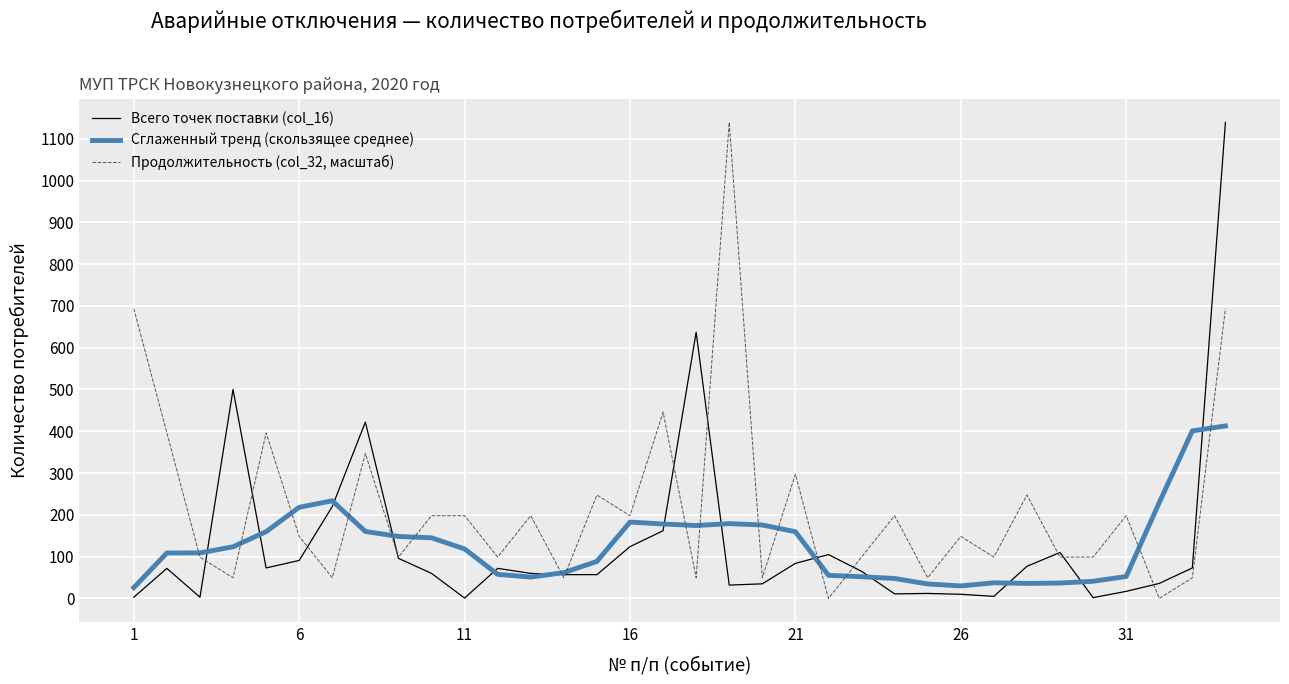

Which series has the largest total across all categories?

Продолжительность (col_32, масштаб)